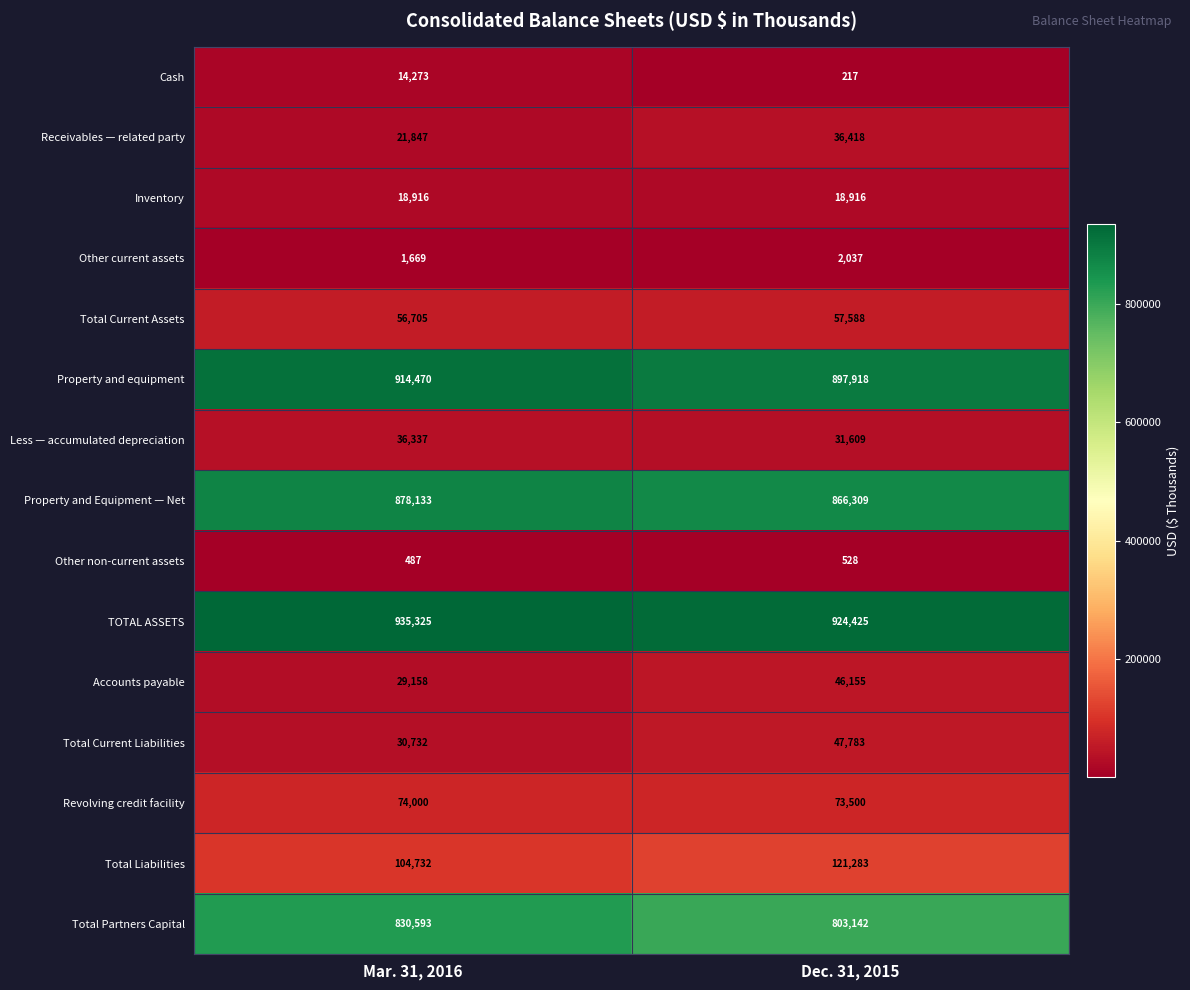

Reading left to right, what are all the values shown in this chart?

Cash: 14273	217
Receivables — related party: 21847	36418
Inventory: 18916	18916
Other current assets: 1669	2037
Total Current Assets: 56705	57588
Property and equipment: 914470	897918
Less — accumulated depreciation: 36337	31609
Property and Equipment — Net: 878133	866309
Other non-current assets: 487	528
TOTAL ASSETS: 935325	924425
Accounts payable: 29158	46155
Total Current Liabilities: 30732	47783
Revolving credit facility: 74000	73500
Total Liabilities: 104732	121283
Total Partners Capital: 830593	803142